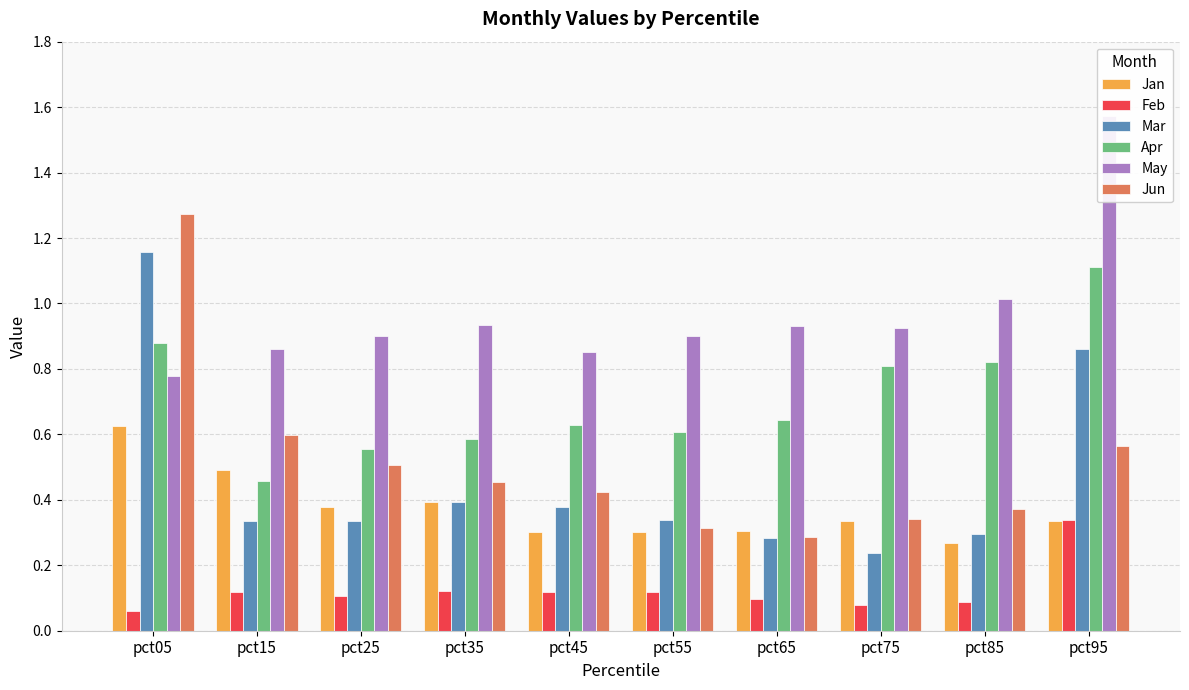

Which series has the largest range (max minus min)?

Jun